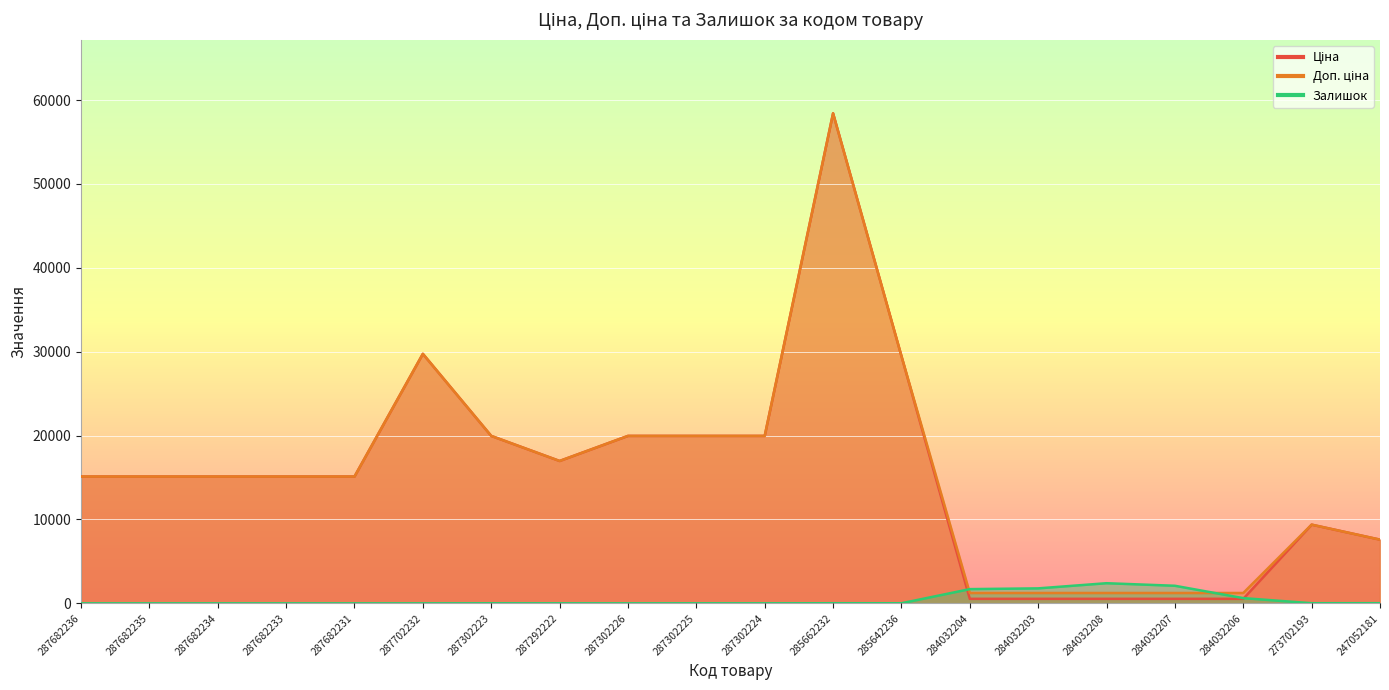

True or false: Ціна has a value of 19964.2 at 287302226.

True